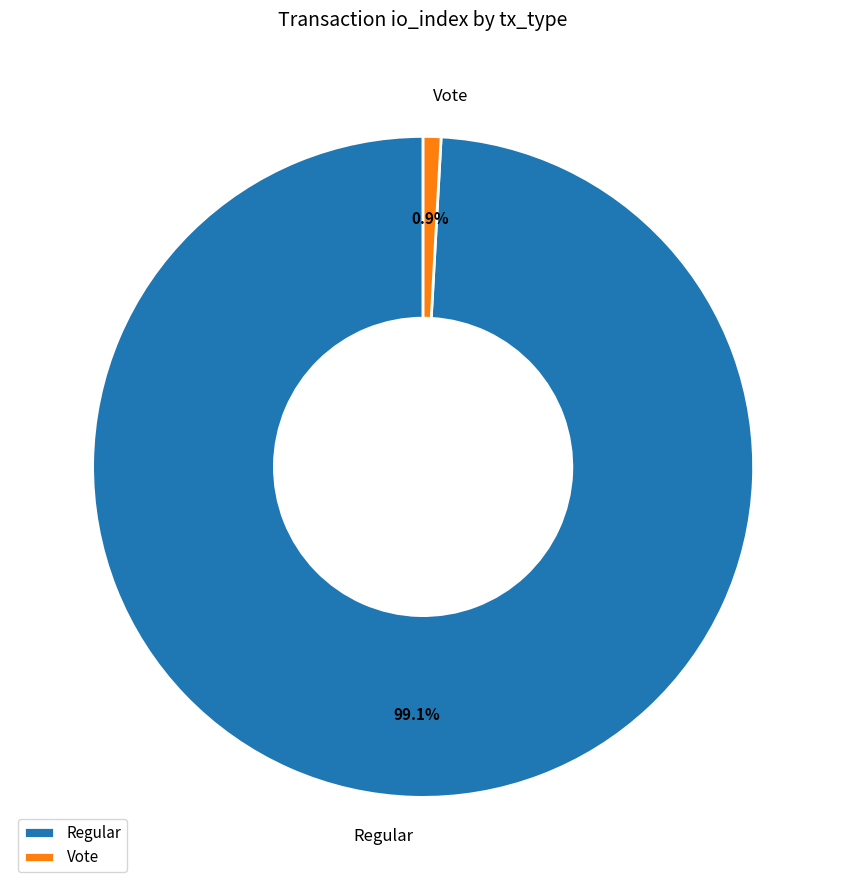

Rank the categories by value from lowest to highest.

Vote, Regular